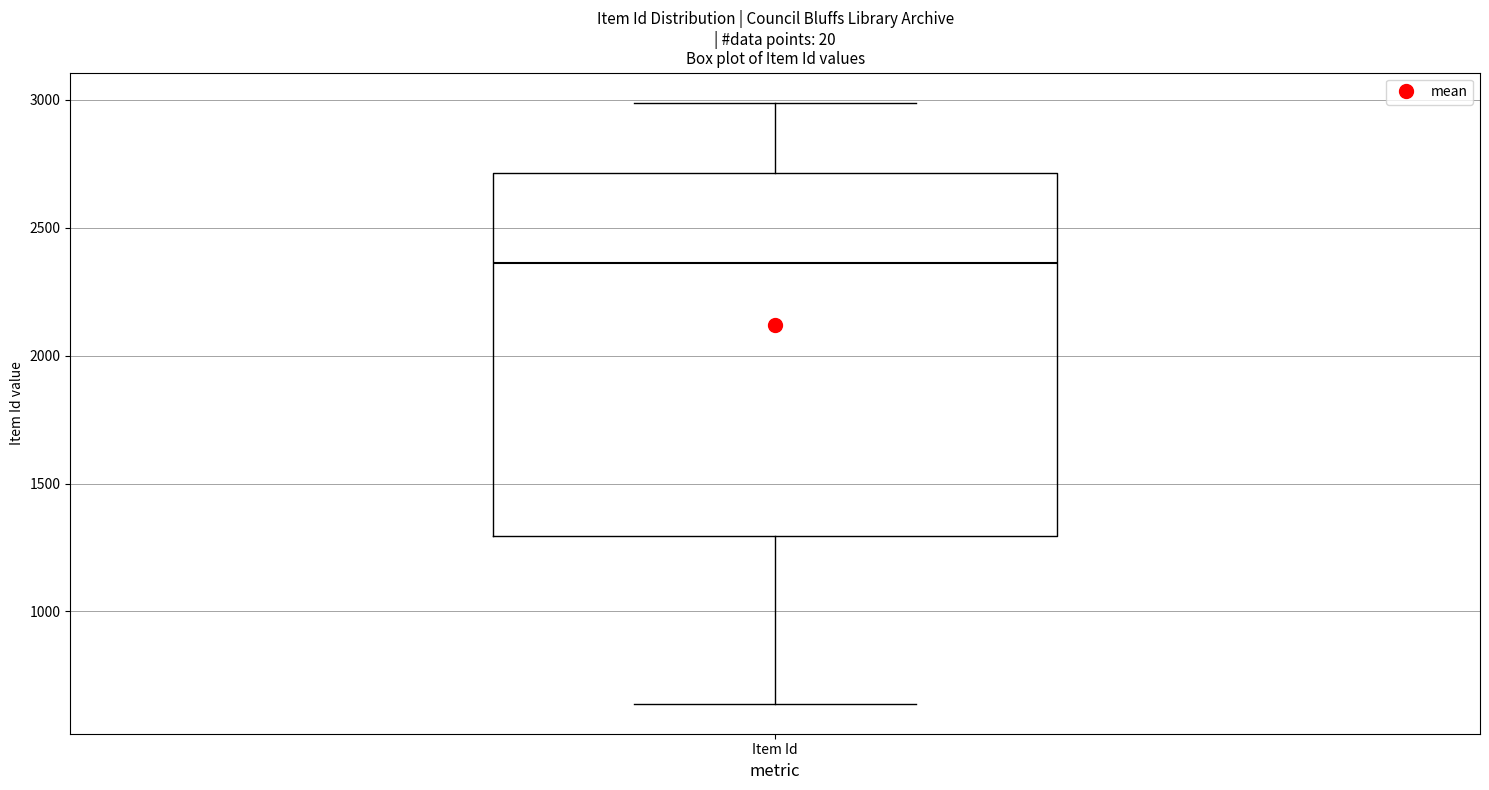

Where does the lower whisker of the box for Item Id end on the y-axis? The values are not printed on the chart, so give them approximately, as read against the axis.

650